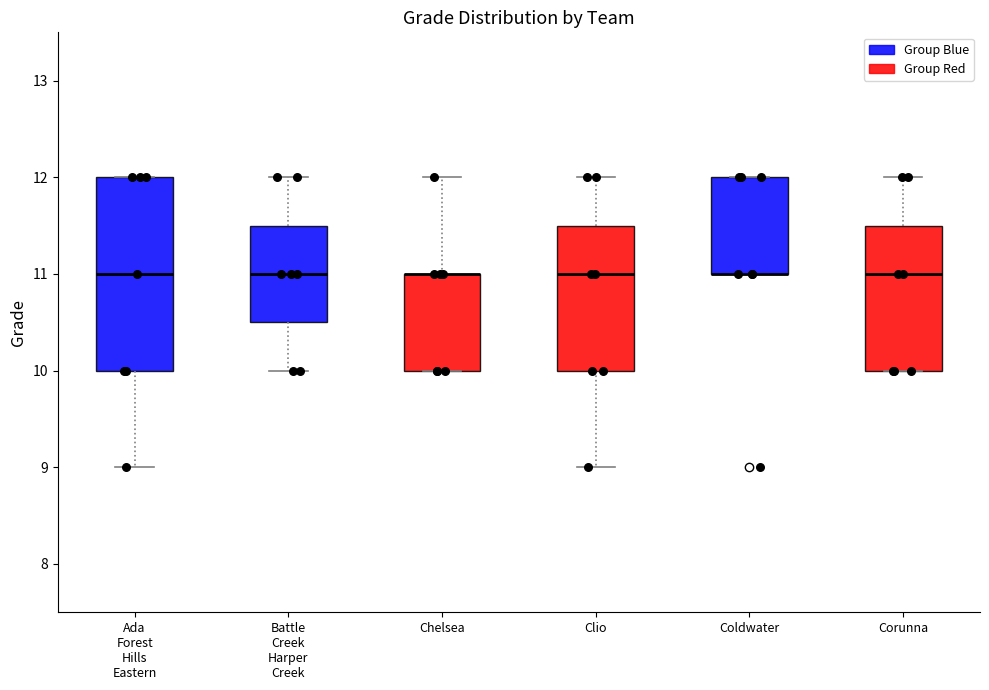

Reading left to right, read every box against the y-axis: the position of its median line, the range the box covers, and the ends of its whiskers. The values are not printed on the chart, so give them approximately, as read against the axis.

Ada Forest Hills Eastern: median 11.0, box 10.0 to 12.0, whiskers 9.0 to 12.0
Battle Creek Harper Creek: median 11.0, box 10.5 to 11.5, whiskers 10.0 to 12.0
Chelsea: median 11.0 (drawn on the box's upper edge), box 10.0 to 11.0, whiskers 10.0 to 12.0
Clio: median 11.0, box 10.0 to 11.5, whiskers 9.0 to 12.0
Coldwater: median 11.0 (drawn on the box's lower edge), box 11.0 to 12.0, whiskers 11.0 to 12.0
Corunna: median 11.0, box 10.0 to 11.5, whiskers 10.0 to 12.0